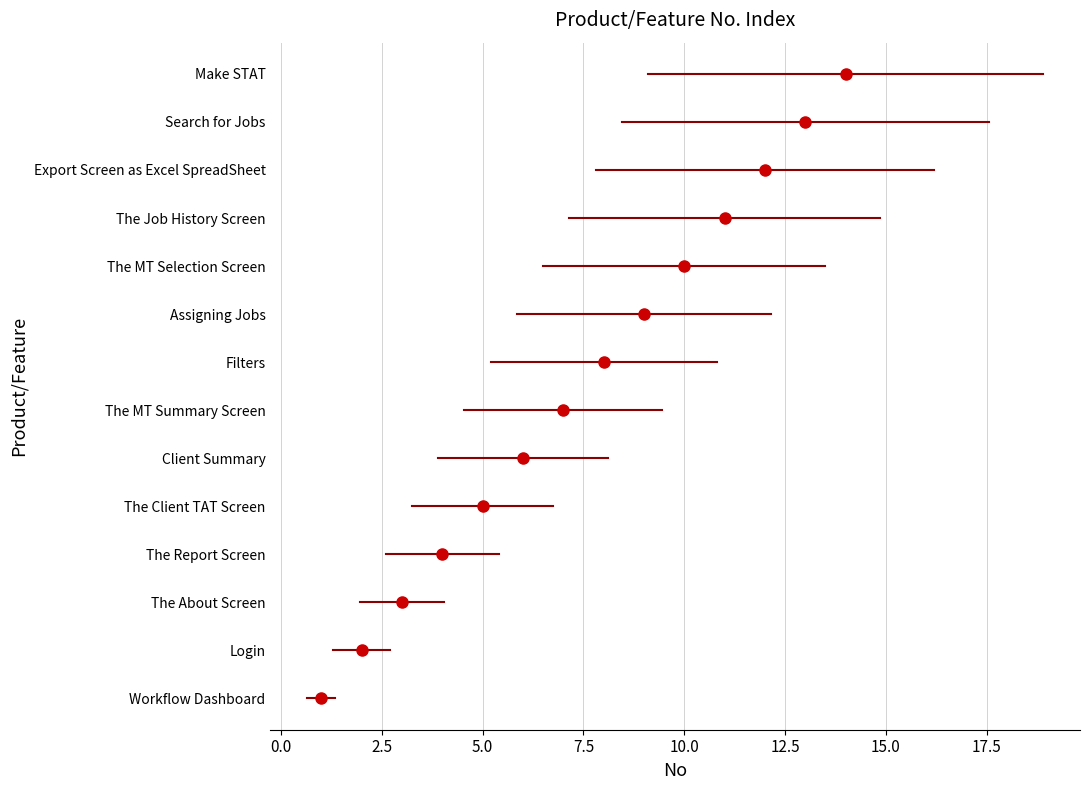

Is this an area chart (filled region under the line)?

No